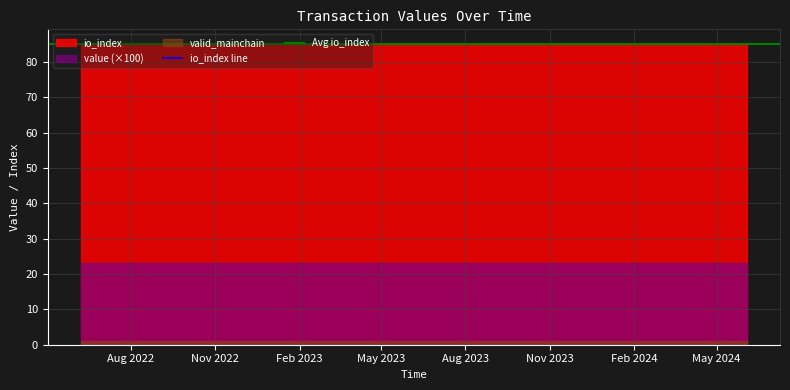

True or false: value and io_index intersect in this chart.

False